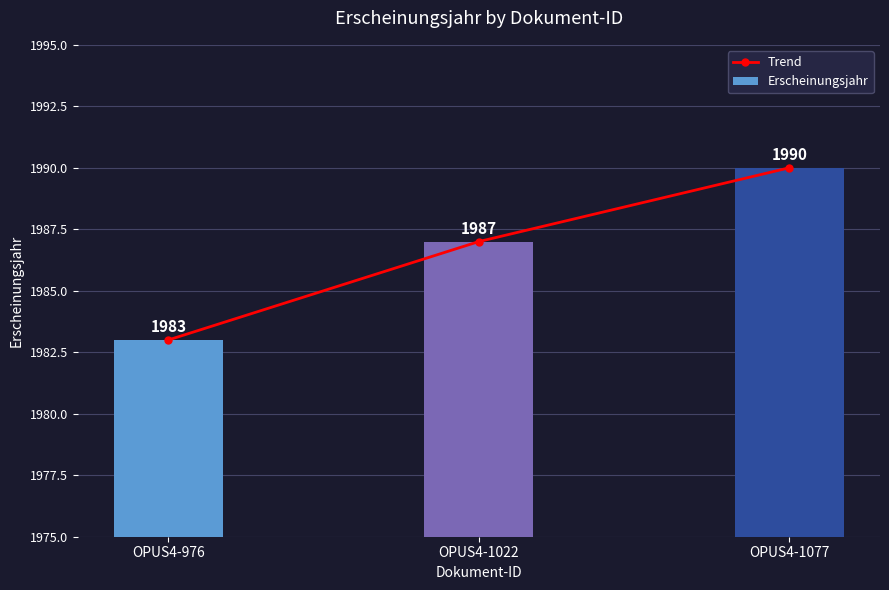

Count the number of categories in the chart.

3